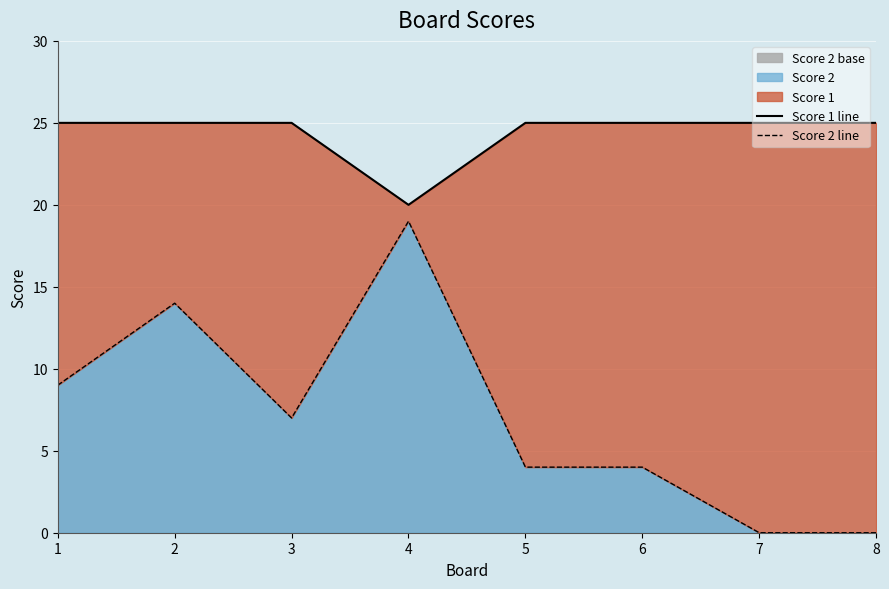

Between 5 and 6, which series saw the biggest shift?

Score 1 line